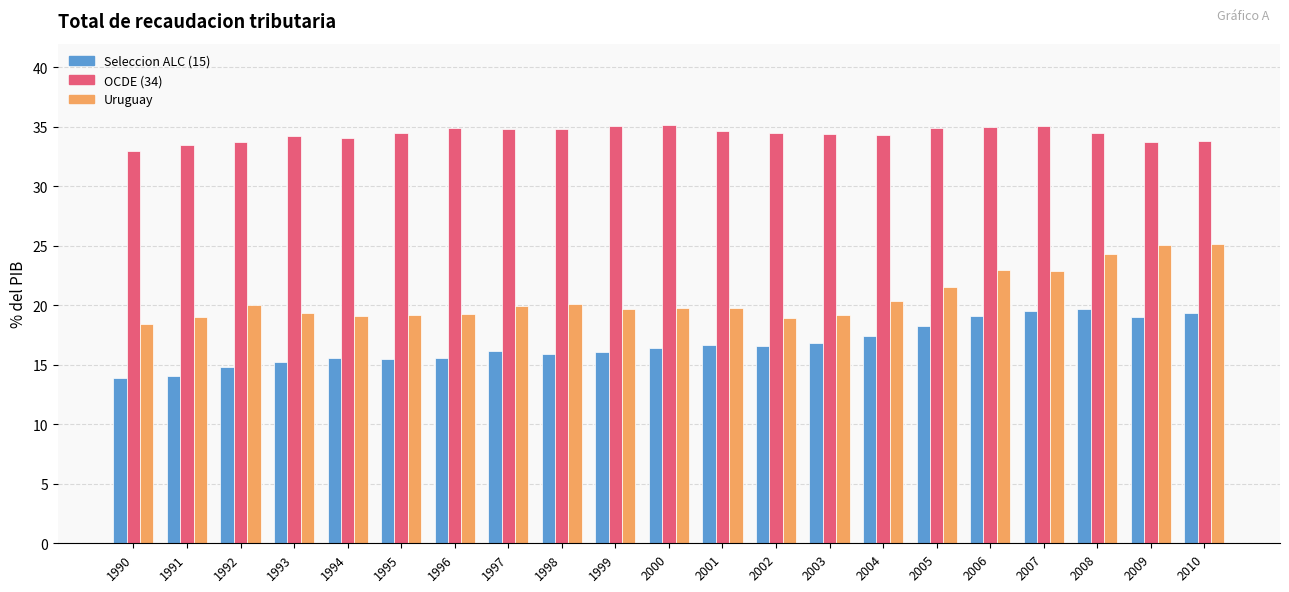

What is the spread (max minus min) of values at 2001?

18.0